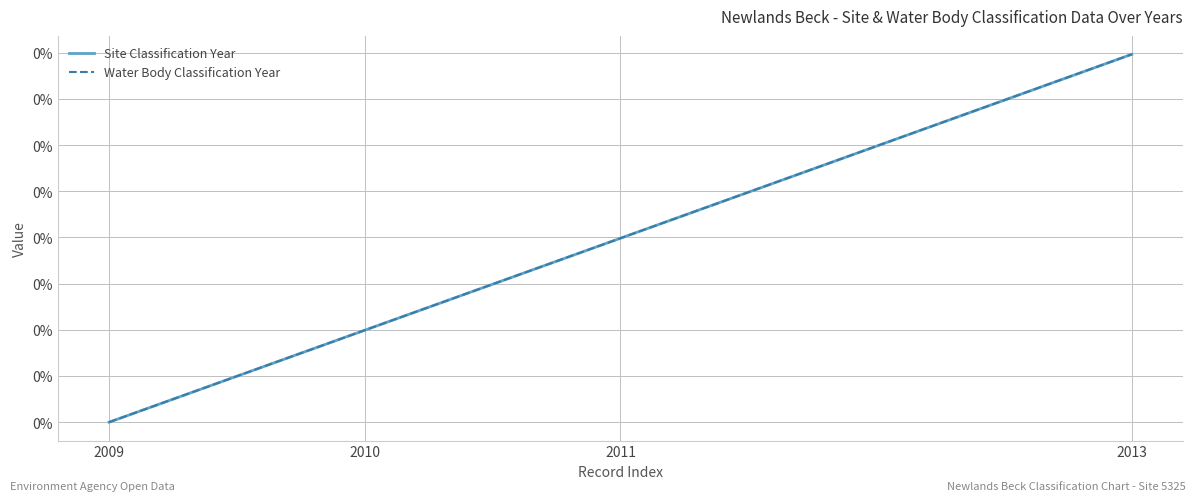

What is the total value across all series at 2010?

0.1